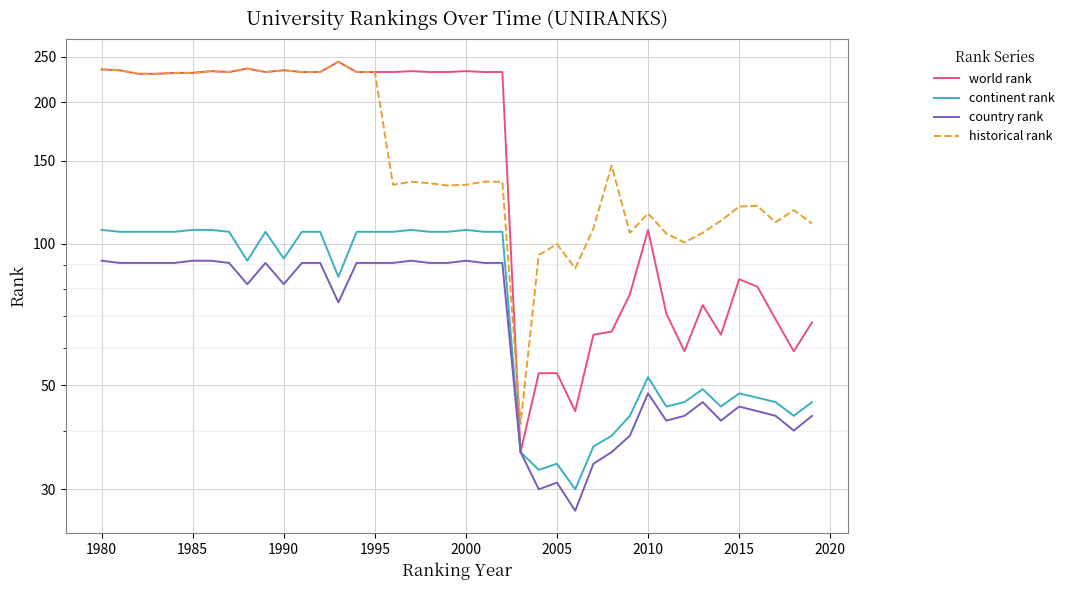

True or false: country rank and historical rank intersect in this chart.

False